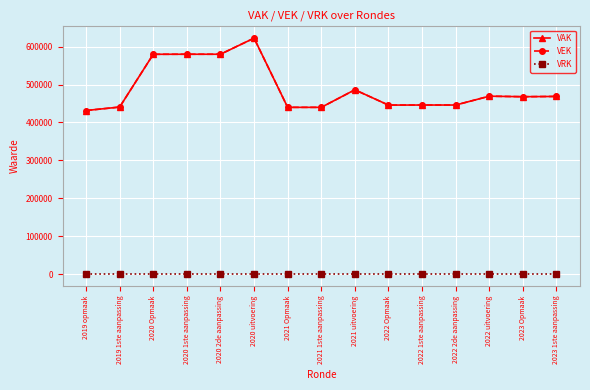

True or false: VRK and VEK intersect in this chart.

False